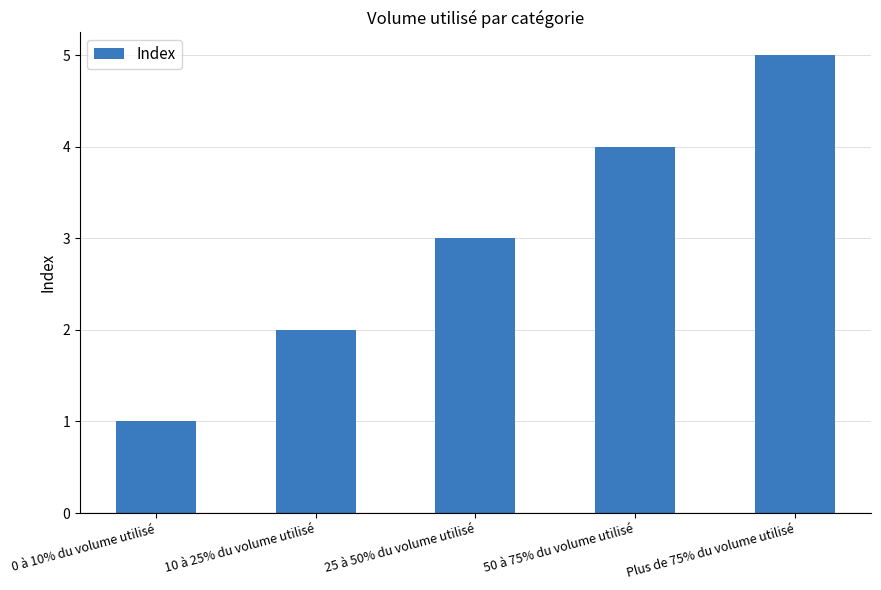

True or false: the data shows 1 at 0 à 10% du volume utilisé.

True